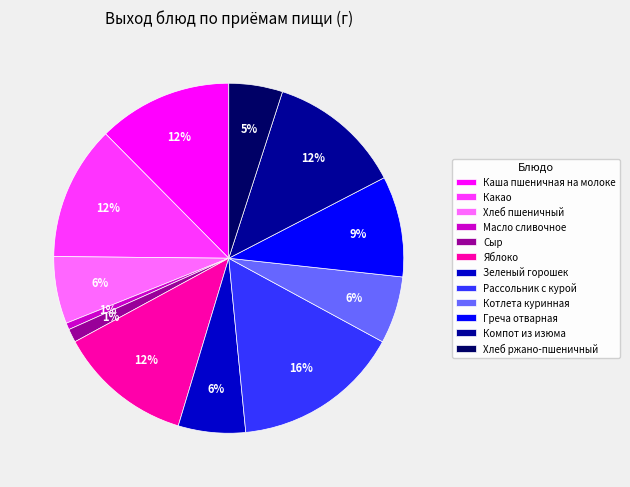

Is it true that Каша пшеничная на молоке is 12% of the pie?

True